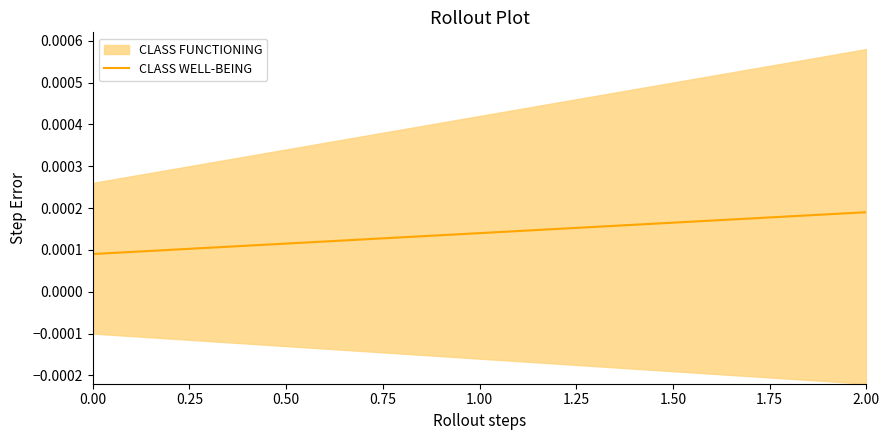

Does the chart have visible grid lines?

No